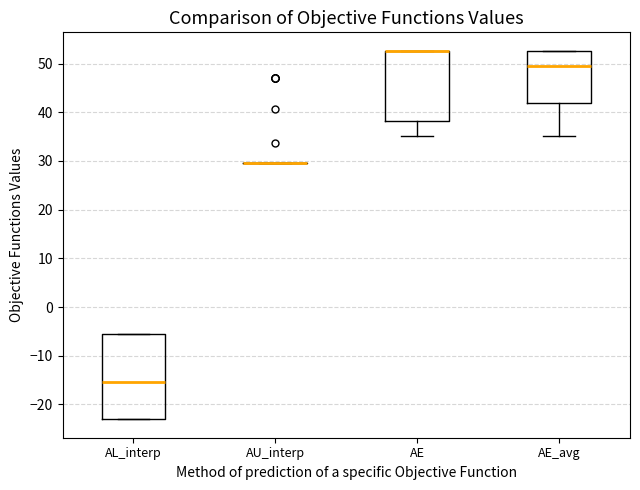

Reading left to right, read every box against the y-axis: the position of its median line, the range the box covers, and the ends of its whiskers. The values are not printed on the chart, so give them approximately, as read against the axis.

AL_interp: median -15, box -23 to -6, whiskers -23 to -6
AU_interp: box collapsed to a line at 30, whiskers 30 to 30
AE: median 53 (drawn on the box's upper edge), box 38 to 53, whiskers 35 to 53
AE_avg: median 50, box 42 to 53, whiskers 35 to 53